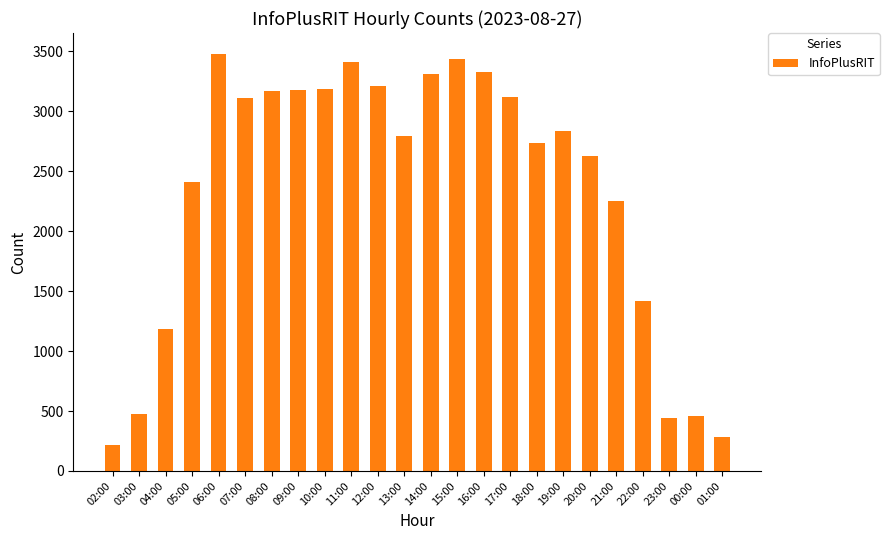

What is the change in value from 03:00 to 13:00?

+2318